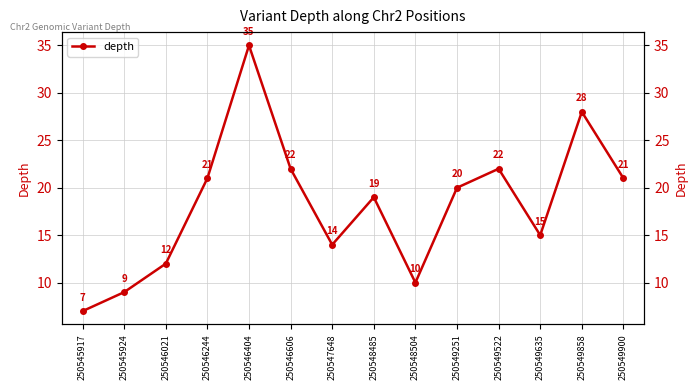

Is this an area chart (filled region under the line)?

No